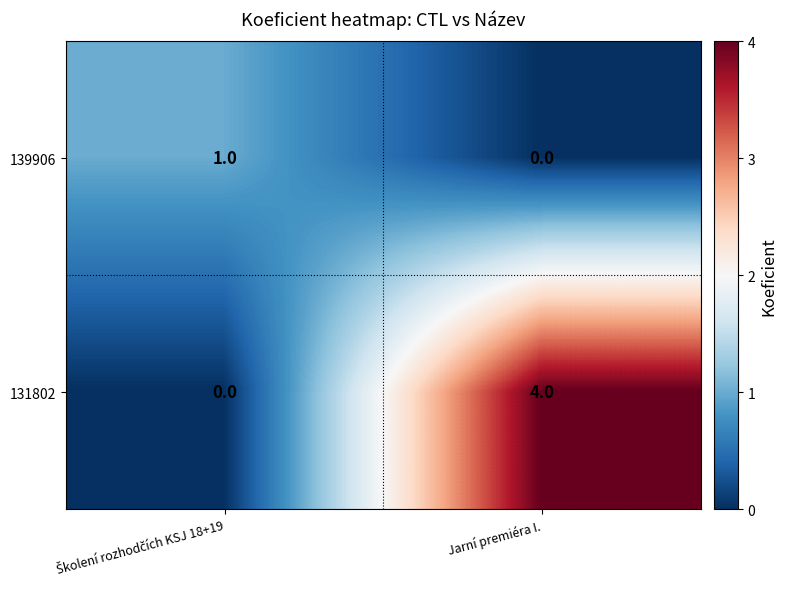

How many categories are shown in the chart?

2